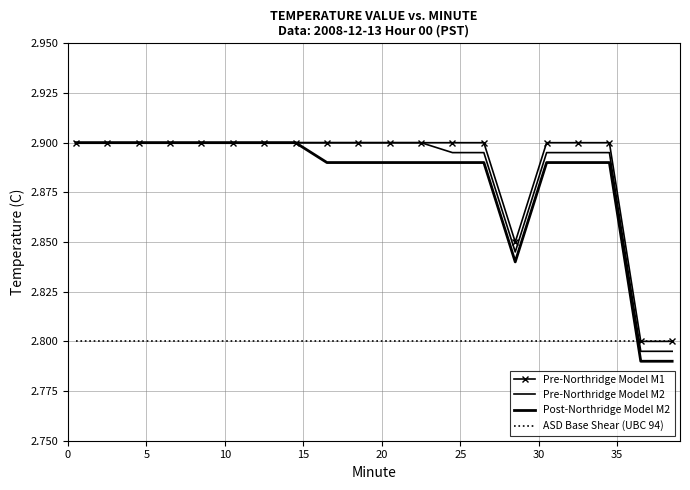

Which series ends up on top after the final intersection of Pre-Northridge Model M2 and ASD Base Shear (UBC 94)?

ASD Base Shear (UBC 94)